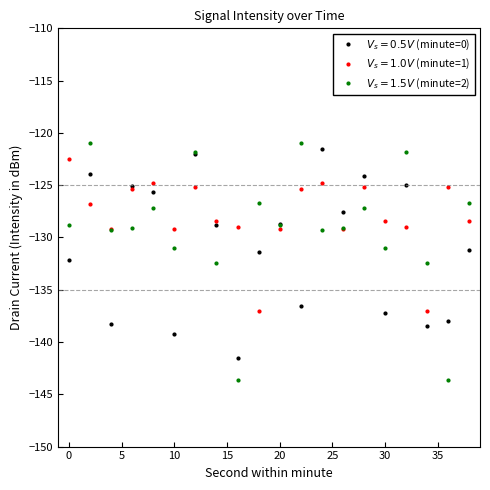

How many lines are shown in the chart?

3